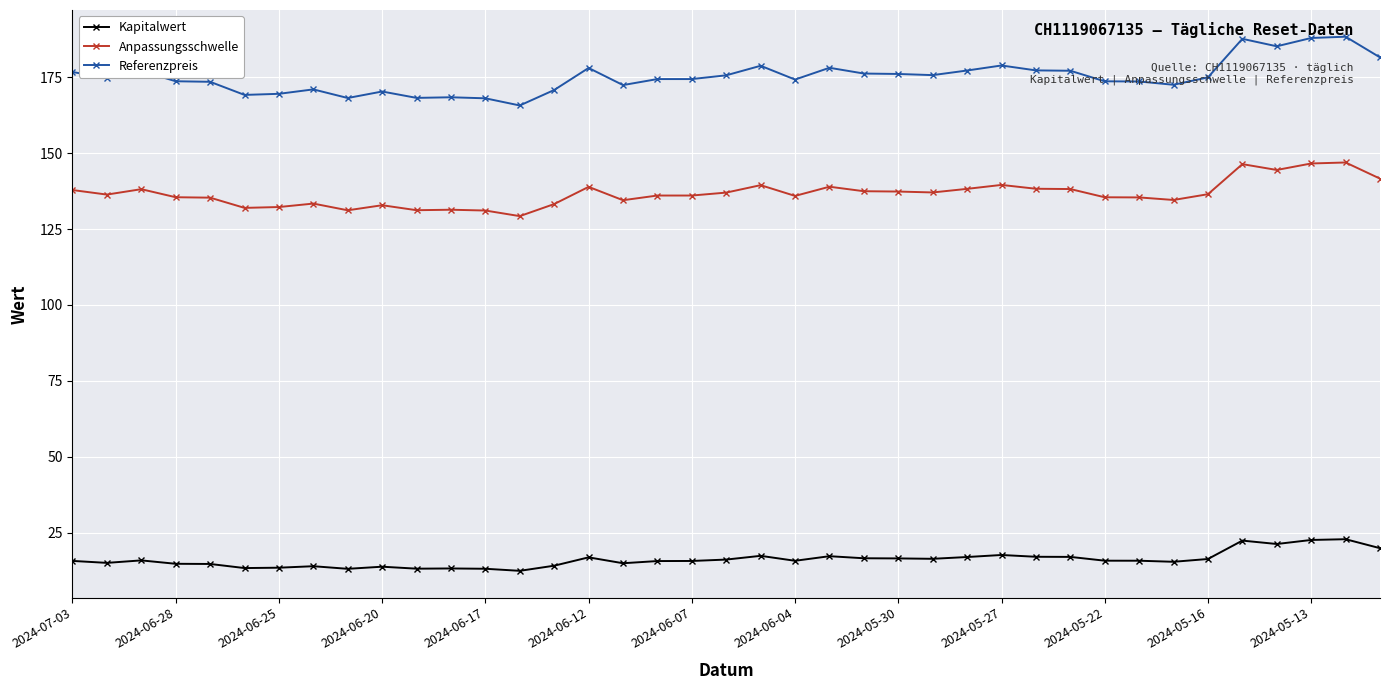

True or false: Anpassungsschwelle and Kapitalwert intersect in this chart.

False